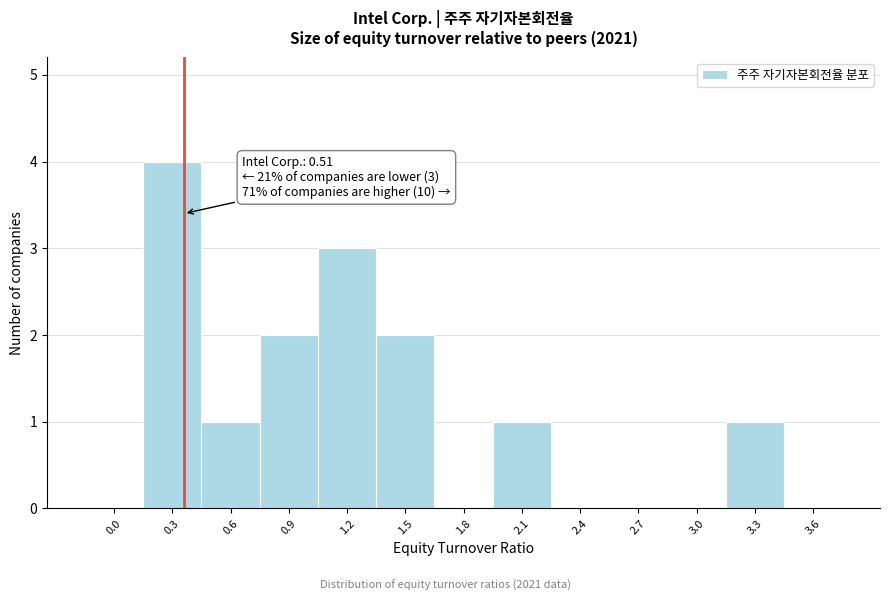

Reading left to right, transcribe all the data shown in this chart.

0.0=0	0.3=4	0.6=1	0.9=2	1.2=3	1.5=2	1.8=0	2.1=1	2.4=0	2.7=0	3.0=0	3.3=1	3.6=0